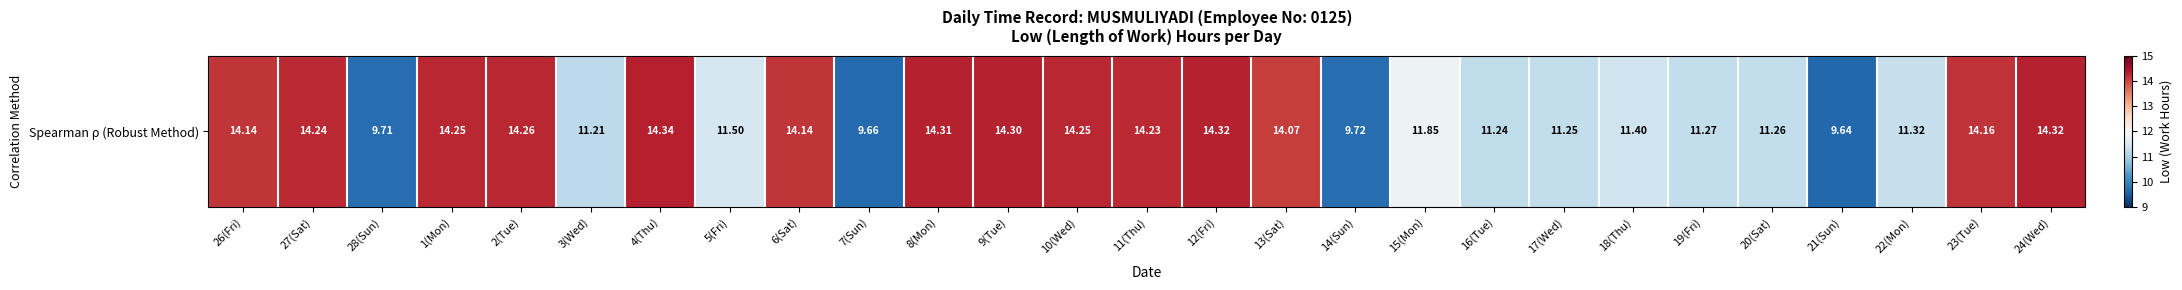

Is it true that the value at 24(Wed) is 14.3?

True